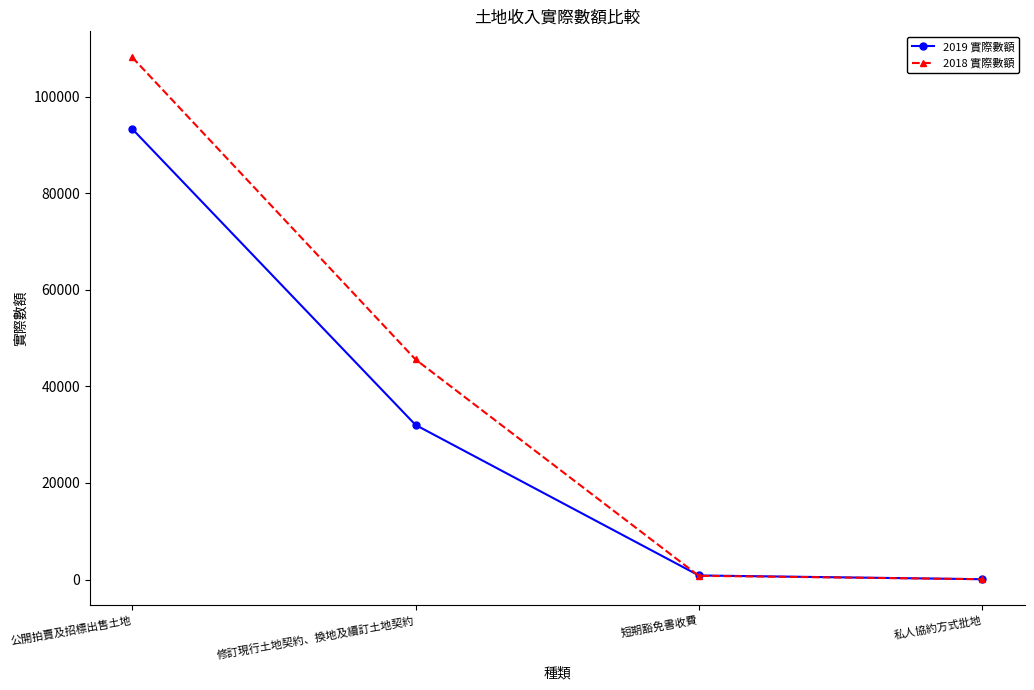

What are all the series names shown in the legend?

2019 實際數額, 2018 實際數額